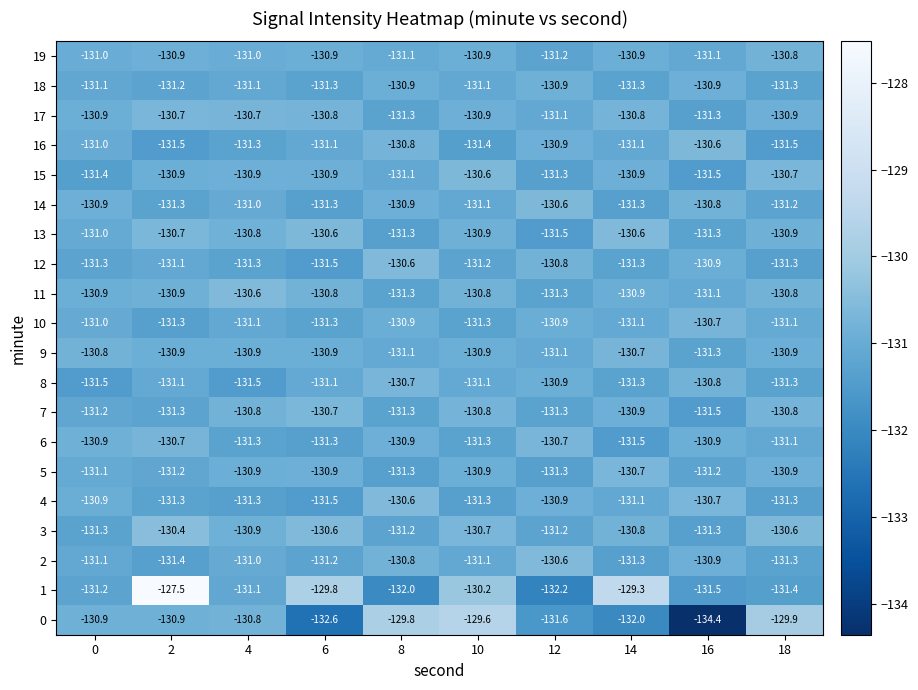

Which series has the largest total across all categories?

1